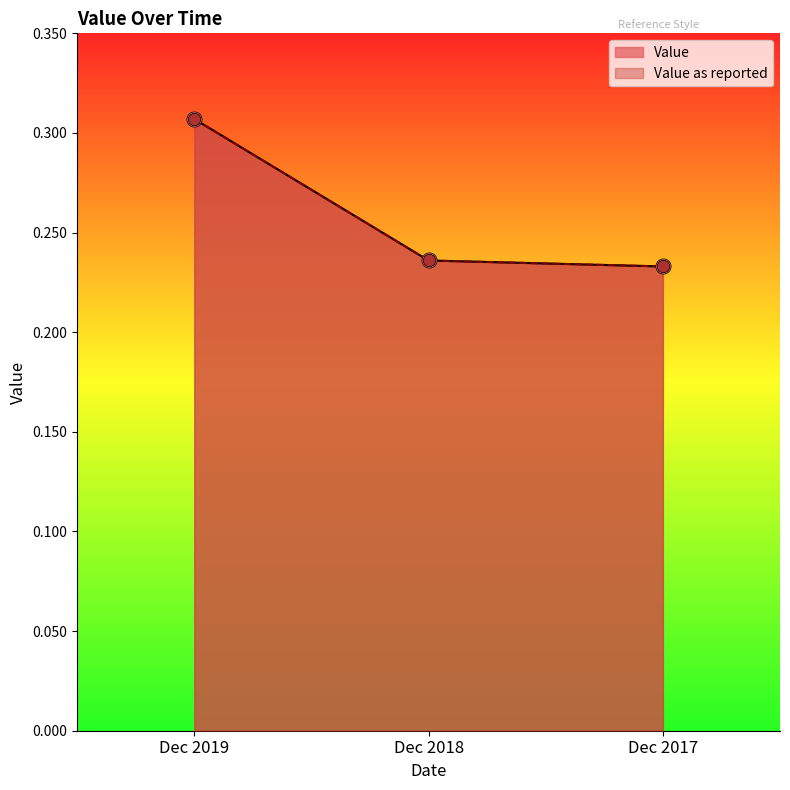

At which category is the sum across all series the highest?

Dec 2019